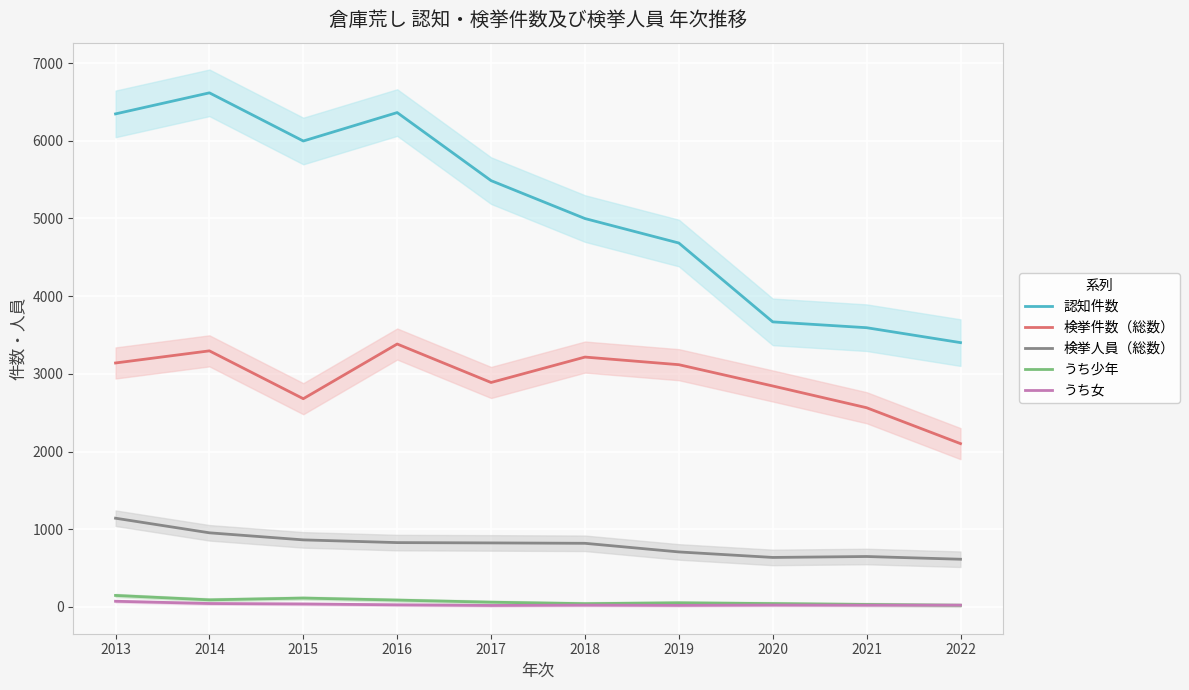

Rank the categories by 検挙件数（総数） value from highest to lowest.

2016, 2014, 2018, 2013, 2019, 2017, 2020, 2015, 2021, 2022